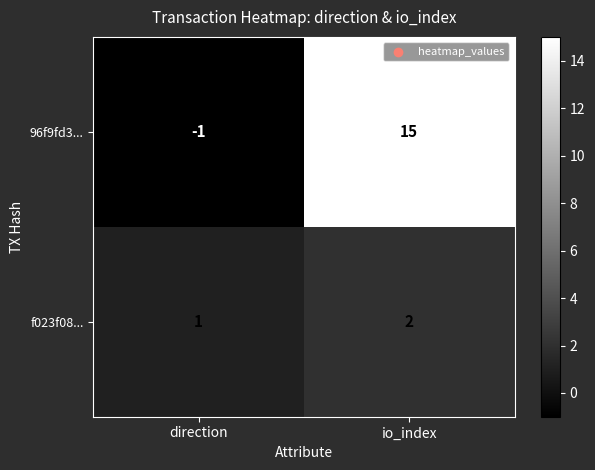

Reading left to right, extract all data points from this chart.

96f9fd3...: -1	15
f023f08...: 1	2